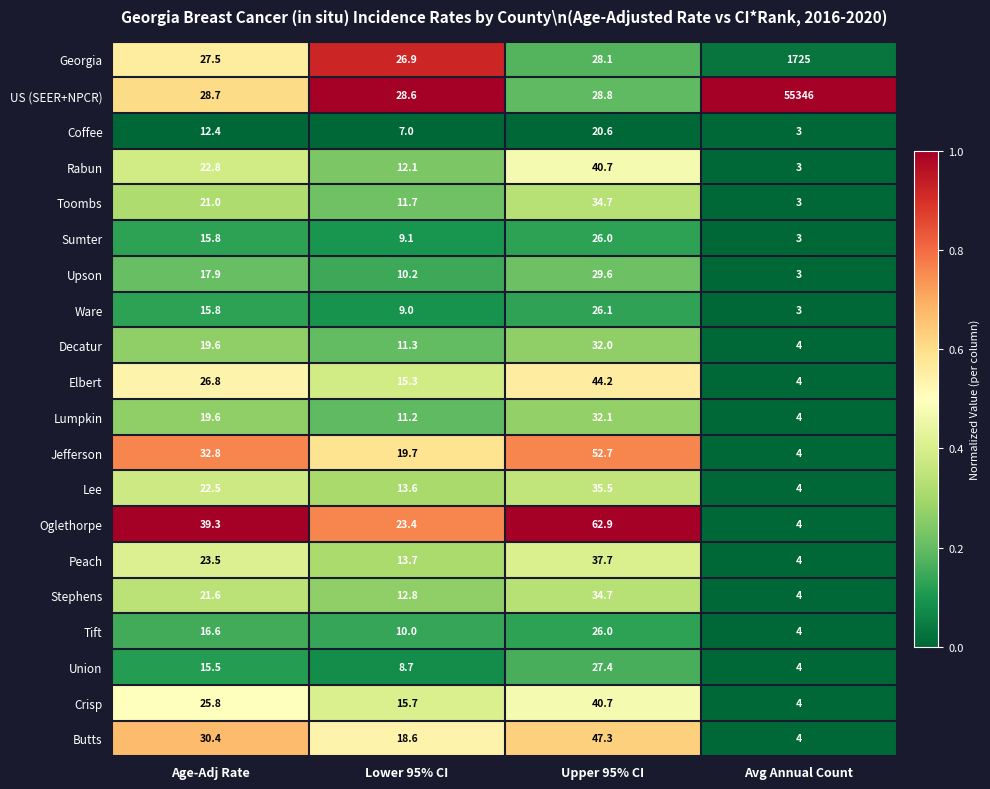

Rank the series at Lower 95% CI from lowest to highest value.

Coffee, Union, Ware, Sumter, Tift, Upson, Lumpkin, Decatur, Toombs, Rabun, Stephens, Lee, Peach, Elbert, Crisp, Butts, Jefferson, Oglethorpe, Georgia, US (SEER+NPCR)